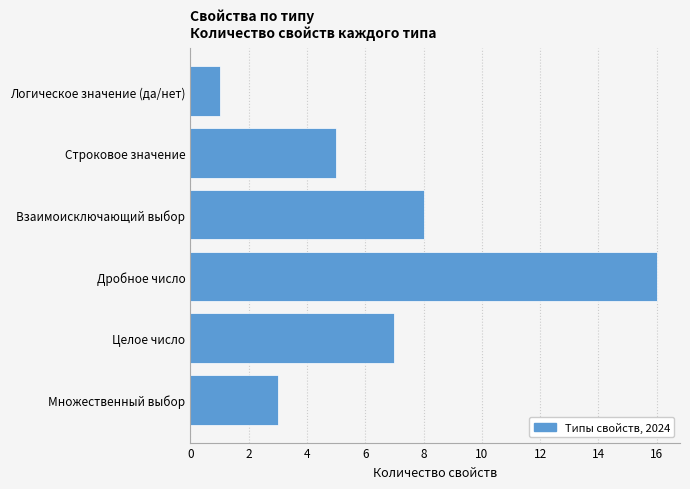

How many bars are there in total?

6